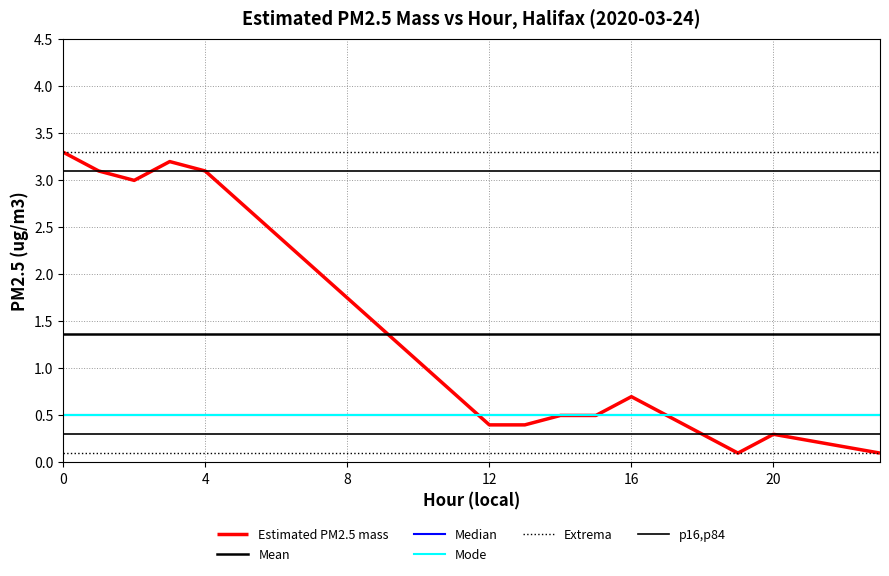

What is the difference between the maximum and minimum values?

3.2